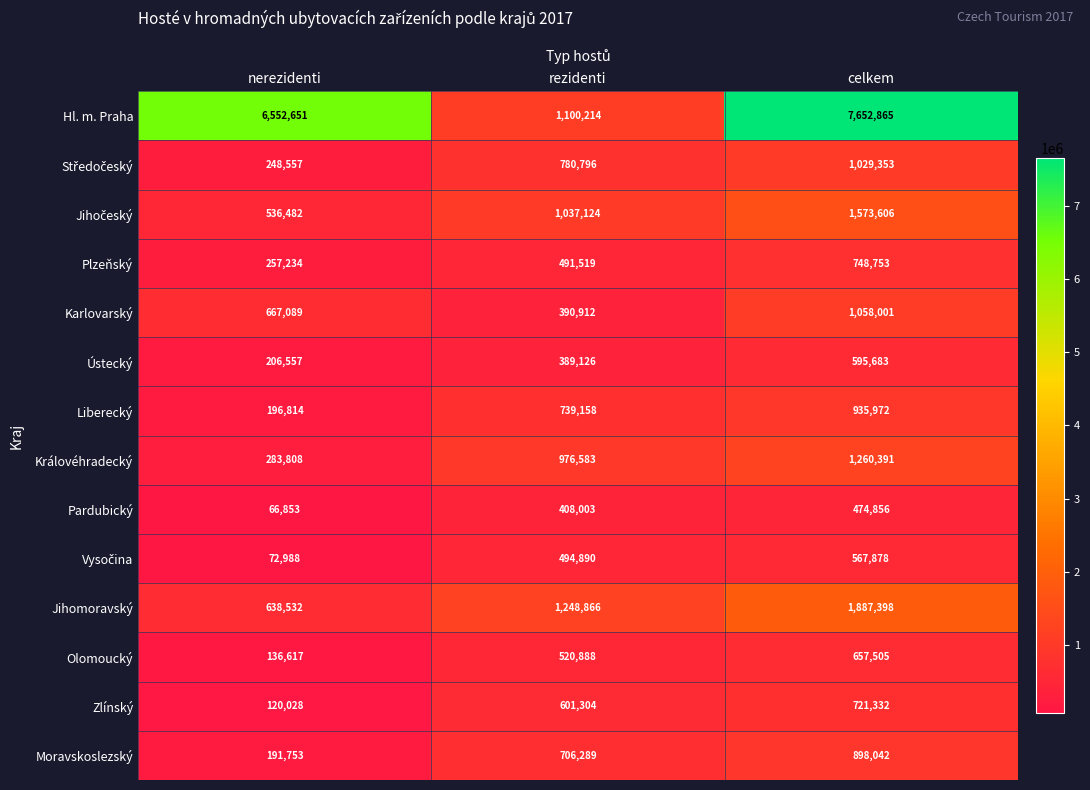

Rank the categories by Karlovarský value from lowest to highest.

rezidenti, nerezidenti, celkem